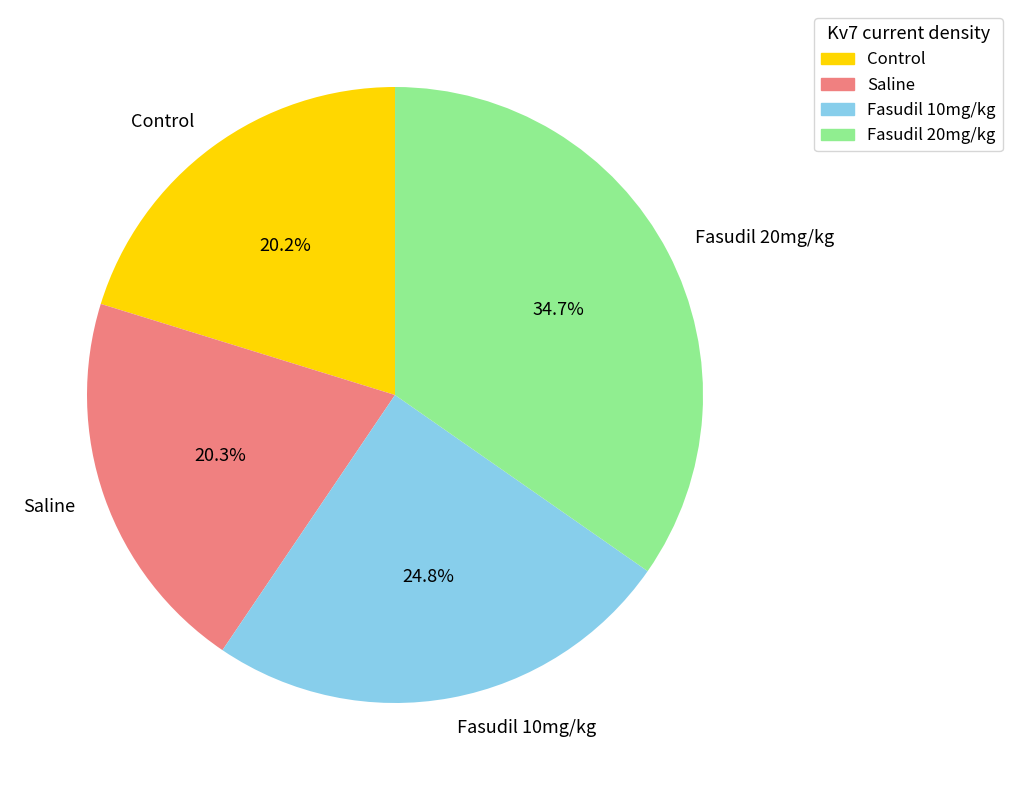

How many segments does this pie chart have?

4